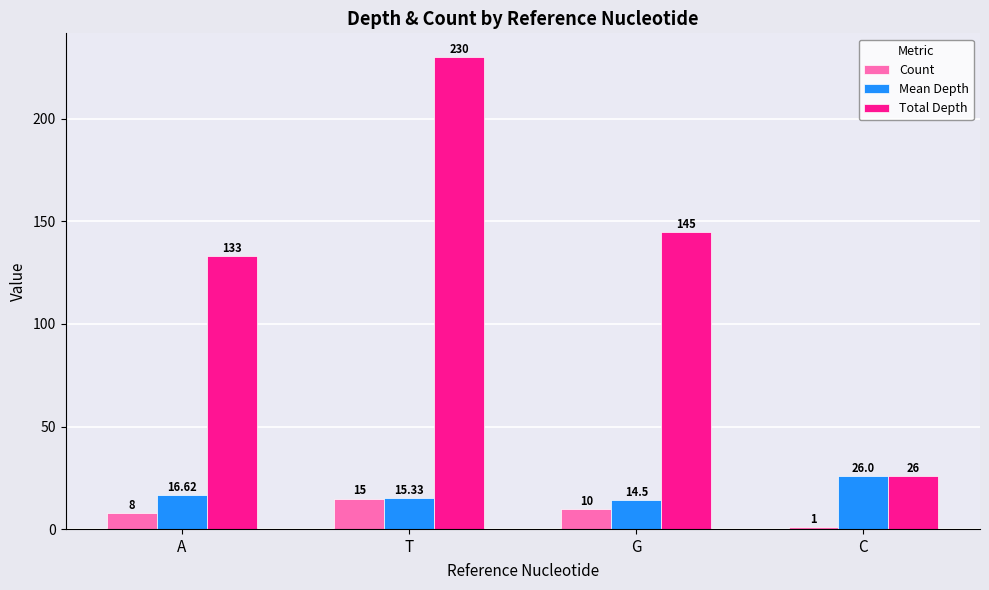

True or false: Mean Depth has a value of 14.5 at G.

True